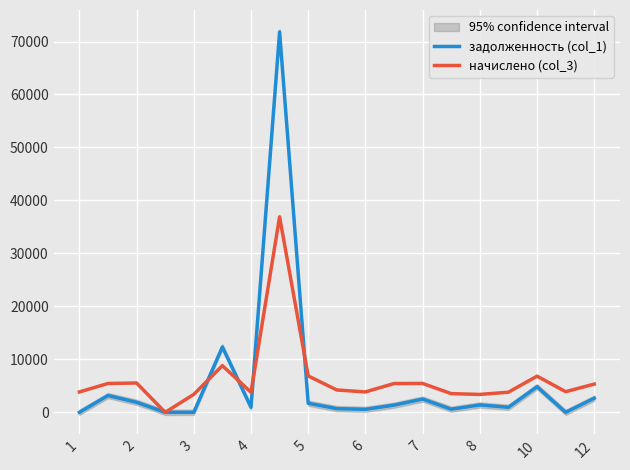

What is the highest value of the задолженность (col_1) series?

71808.2